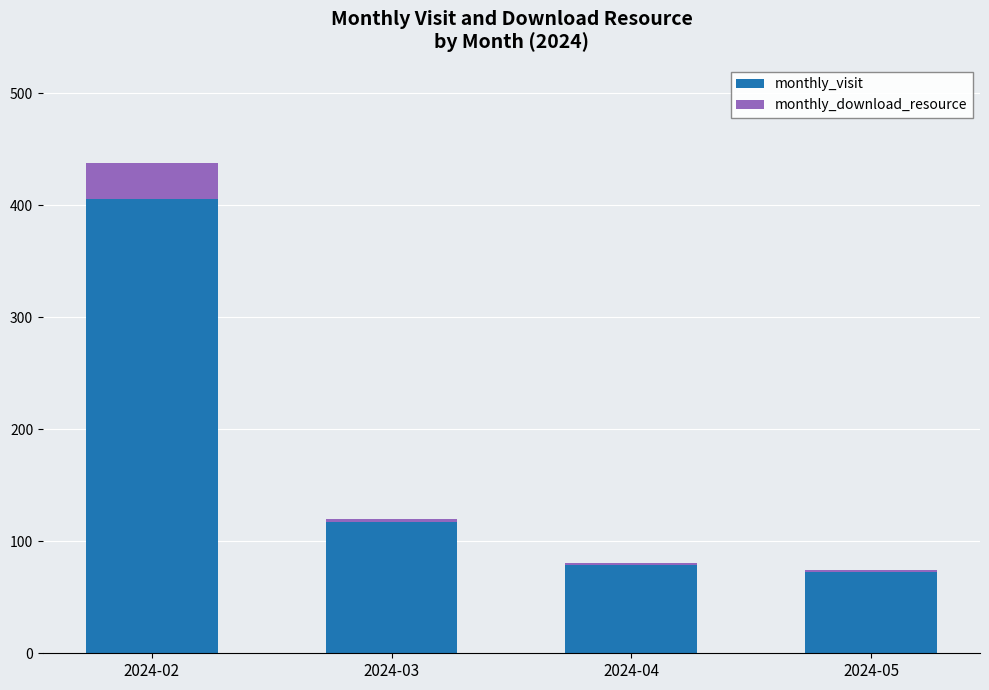

Which category has the highest value in the monthly_visit series?

2024-02